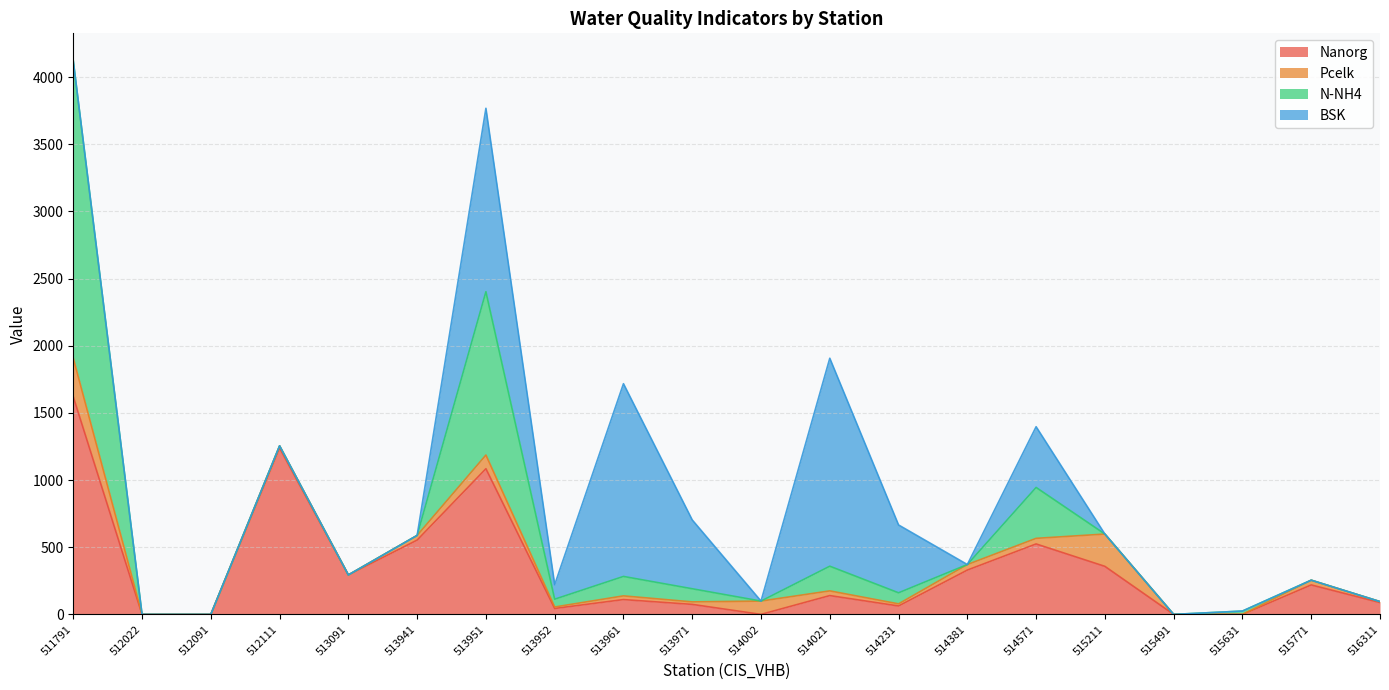

After their last crossing, which series has the higher values: Pcelk or BSK?

Pcelk